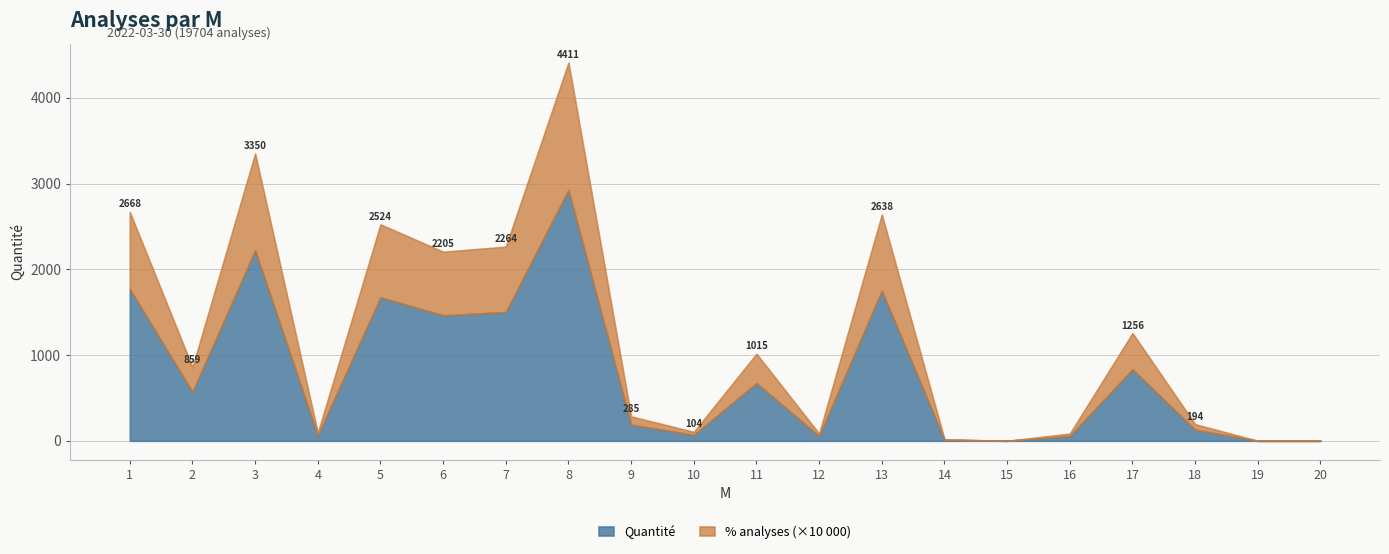

At which category does Quantité reach its first local peak?

3